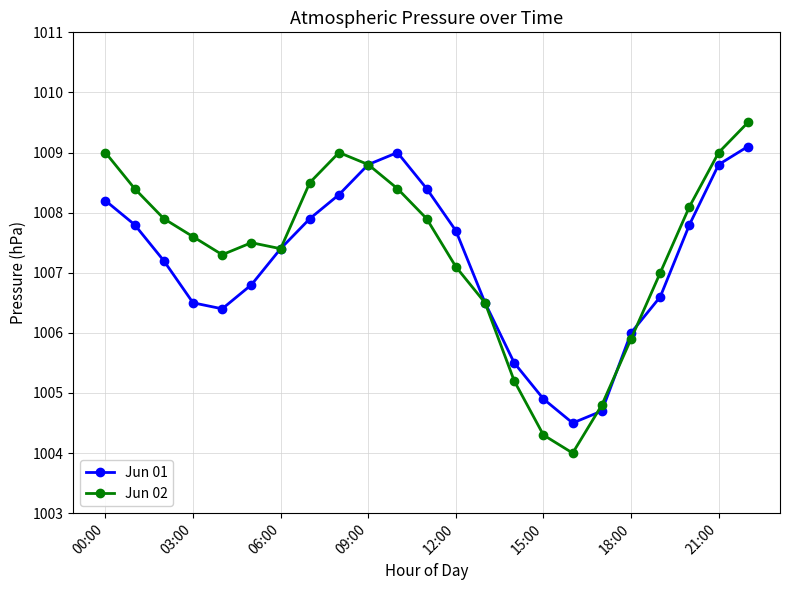

In Jun 01, how many points are higher than both neighbors (excluding endpoints)?

1